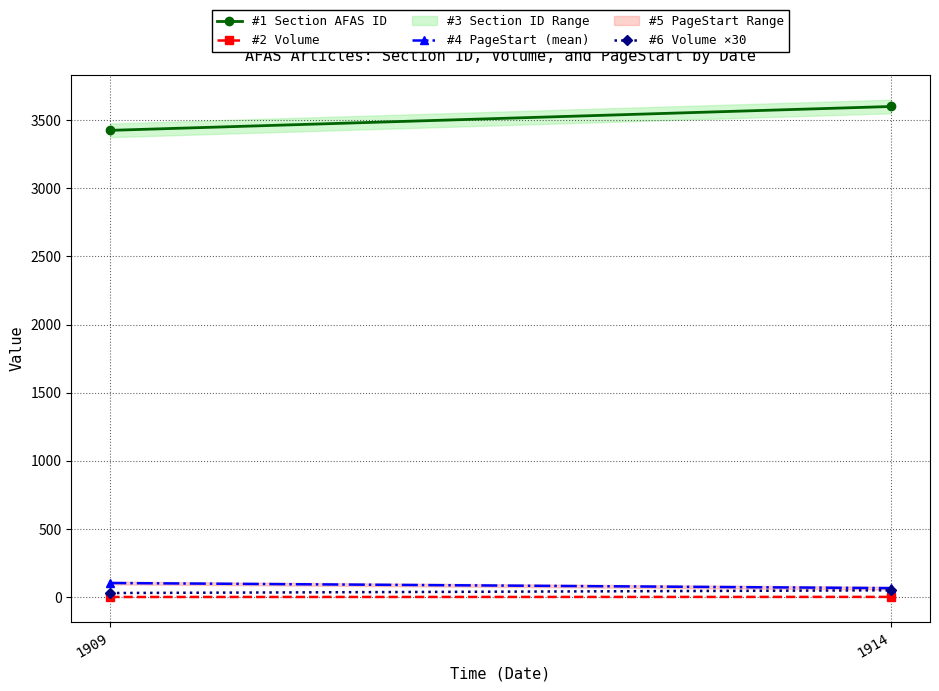

How many lines are shown in the chart?

4